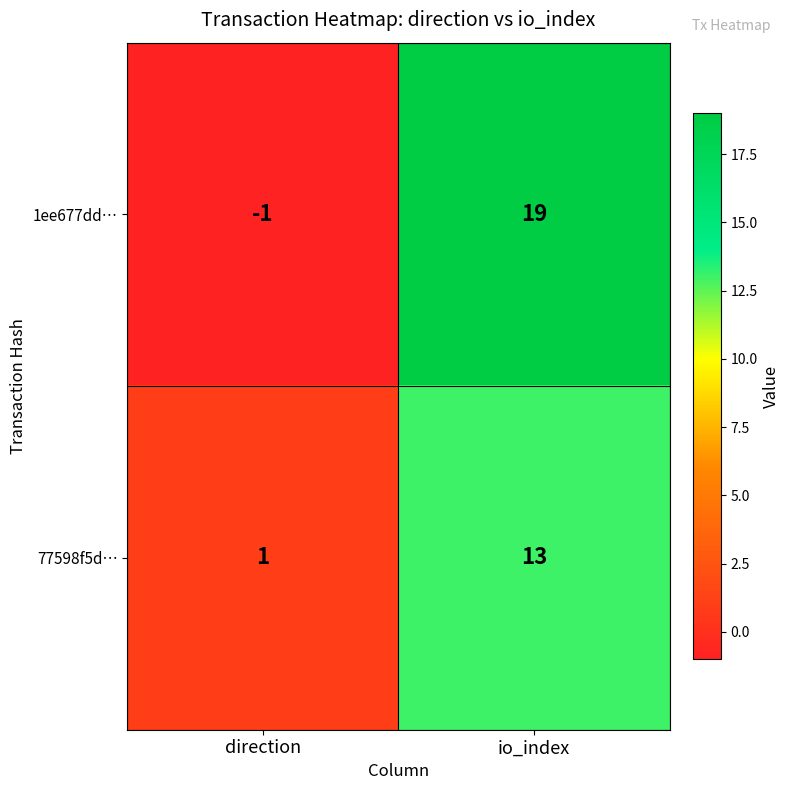

Is it true that 1ee677dd… equals -1 at direction?

True